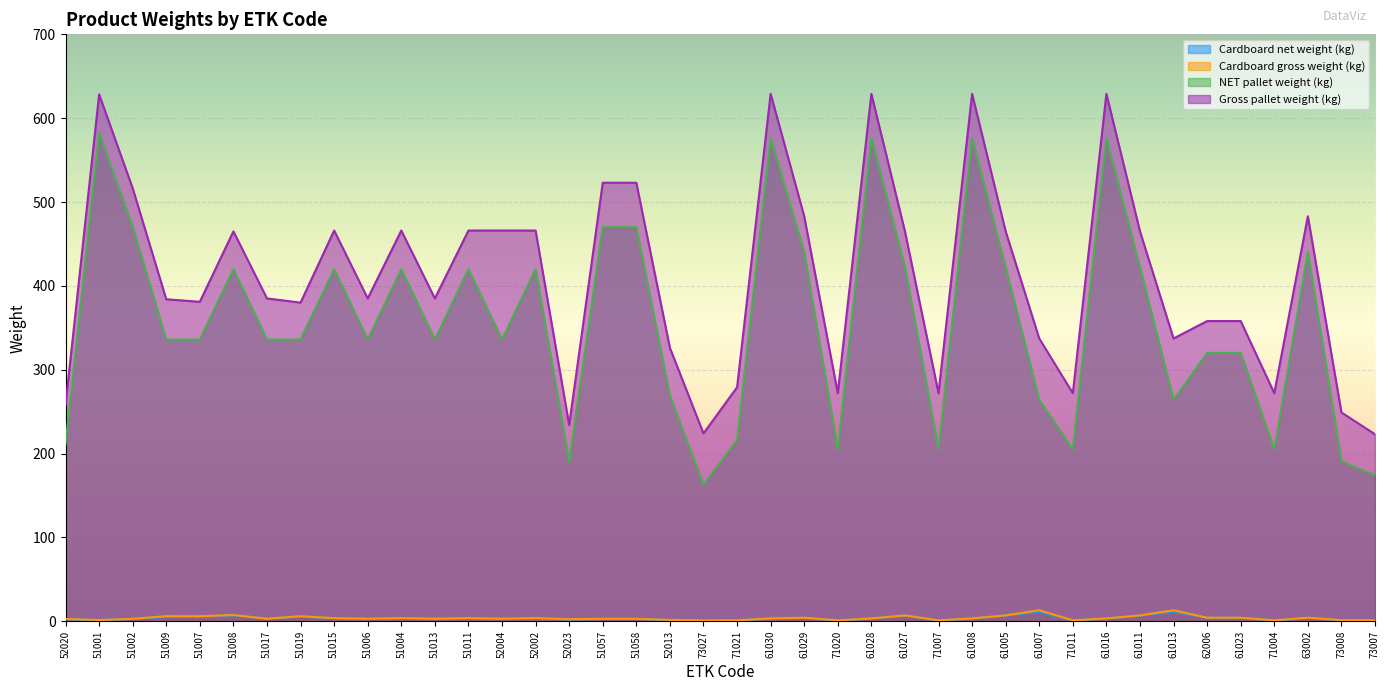

Reading left to right, extract all data points from this chart.

Cardboard net weight (kg): 52020=2.4	51001=1.4	51002=2.8	51009=5.0	51007=5.0	51008=7.0	51017=2.8	51019=5.6	51015=3.5	51006=2.8	51004=3.5	51013=2.8	51011=3.5	52004=2.8	52002=3.5	52023=2.2	51057=2.8	51058=2.8	52013=1.4	73027=0.8	71021=0.9	61030=3.2	61029=4.0	71020=0.9	61028=3.2	61027=6.6	71007=0.9	61008=3.2	61005=6.6	61007=11.0	71011=0.9	61016=3.2	61011=6.6	61013=11.0	62006=4.0	61023=4.0	71004=0.9	63002=4.0	73008=1.1	73007=1.1
Cardboard gross weight (kg): 52020=2.7	51001=1.4	51002=2.9	51009=6.0	51007=6.0	51008=7.4	51017=3.0	51019=6.0	51015=3.7	51006=3.0	51004=3.7	51013=3.0	51011=3.7	52004=3.0	52002=3.7	52023=2.4	51057=2.9	51058=2.9	52013=1.6	73027=1.0	71021=1.1	61030=3.4	61029=4.2	71020=1.1	61028=3.4	61027=6.9	71007=1.1	61008=3.4	61005=6.9	61007=13.1	71011=1.1	61016=3.4	61011=6.9	61013=13.1	62006=4.2	61023=4.2	71004=1.1	63002=4.2	73008=1.3	73007=1.1
NET pallet weight (kg): 52020=211.0	51001=582.4	51002=470.4	51009=336.0	51007=336.0	51008=420.0	51017=336.0	51019=336.0	51015=420.0	51006=336.0	51004=420.0	51013=336.0	51011=420.0	52004=336.0	52002=420.0	52023=190.0	51057=470.0	51058=470.0	52013=269.0	73027=163.0	71021=216.0	61030=576.0	61029=440.0	71020=205.0	61028=576.0	61027=422.4	71007=205.0	61008=576.0	61005=422.0	61007=264.0	71011=205.0	61016=576.0	61011=422.0	61013=264.0	62006=320.0	61023=320.0	71004=205.0	63002=440.0	73008=191.0	73007=174.0
Gross pallet weight (kg): 52020=258.0	51001=628.4	51002=516.4	51009=384.0	51007=381.0	51008=465.0	51017=385.0	51019=380.0	51015=466.0	51006=385.0	51004=466.0	51013=385.0	51011=466.0	52004=466.0	52002=466.0	52023=234.0	51057=523.0	51058=523.0	52013=326.0	73027=224.0	71021=279.0	61030=629.0	61029=483.0	71020=272.0	61028=629.0	61027=465.0	71007=272.0	61008=629.0	61005=465.0	61007=337.2	71011=272.0	61016=629.0	61011=465.0	61013=337.2	62006=358.0	61023=358.0	71004=272.0	63002=483.0	73008=249.0	73007=223.0